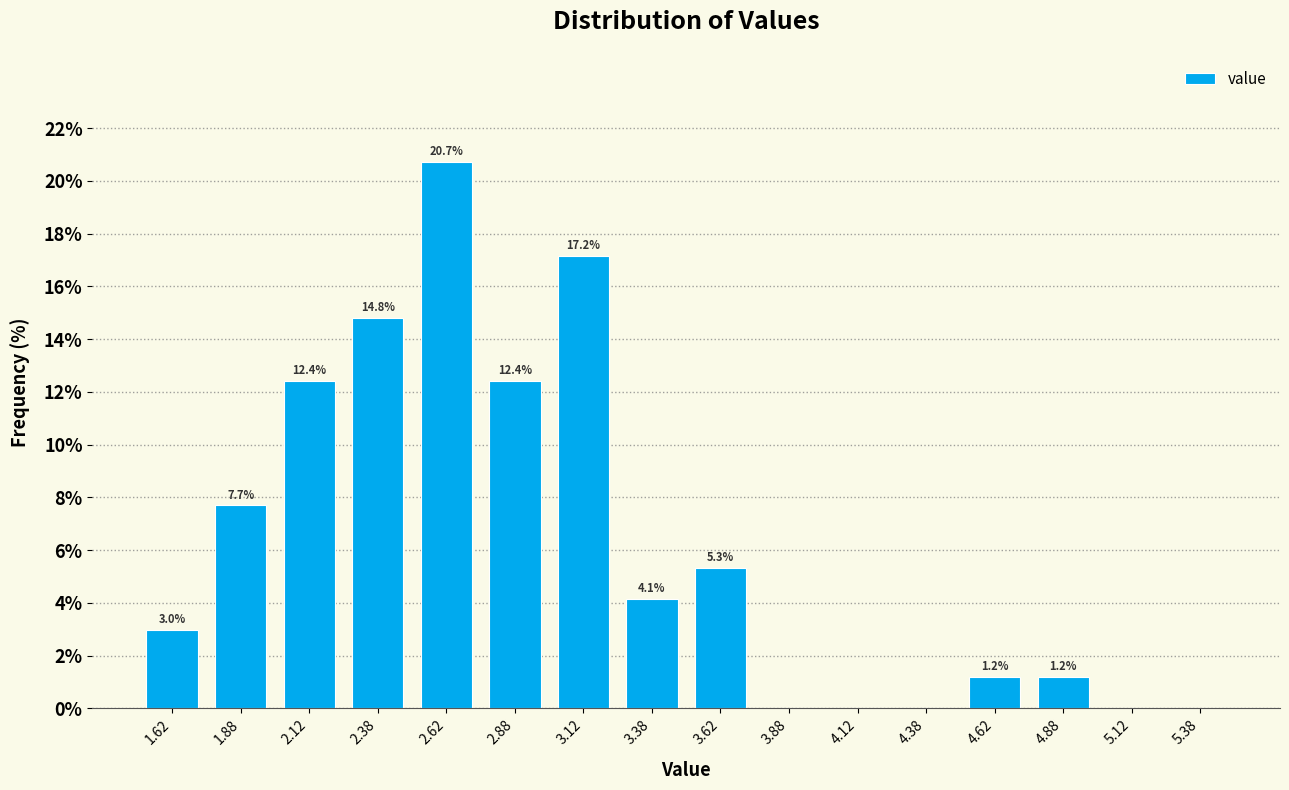

Which range on the x-axis has the tallest bar?

2.50 to 2.75